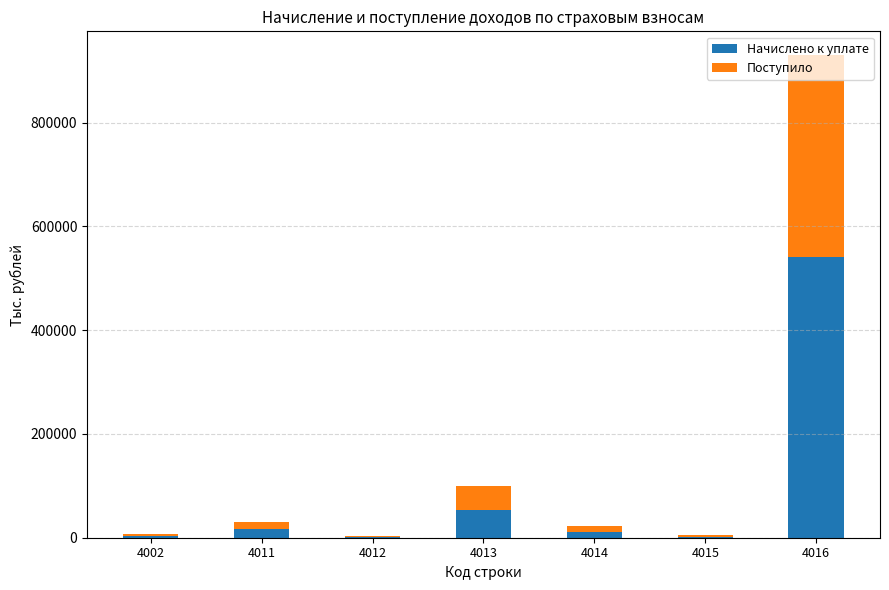

Are the bars horizontal?

No